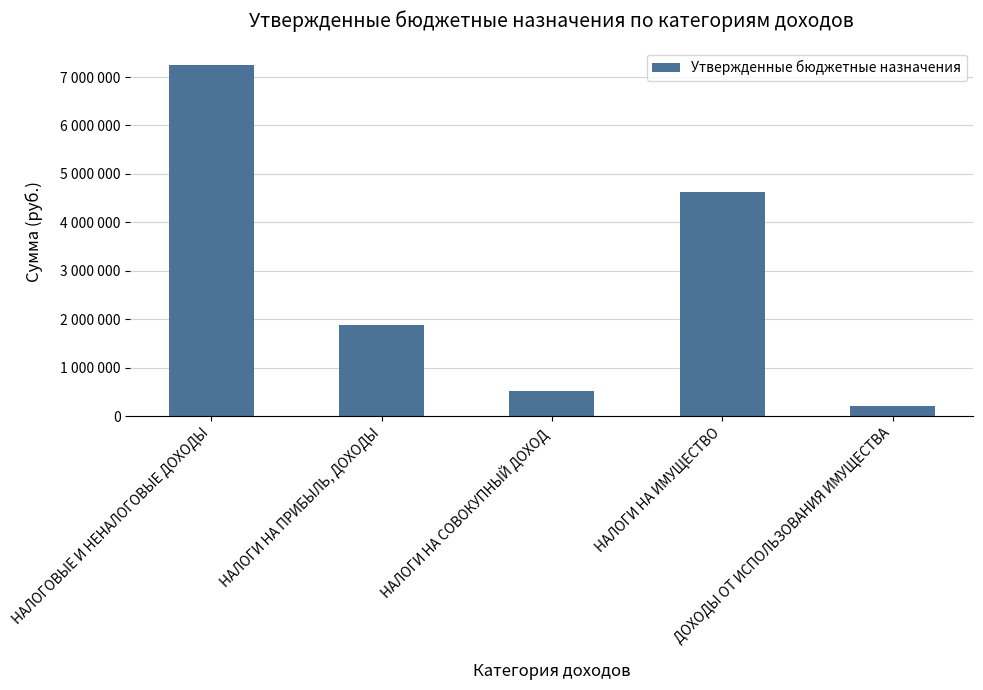

List the labels in order of value, smallest first.

ДОХОДЫ ОТ ИСПОЛЬЗОВАНИЯ ИМУЩЕСТВА, НАЛОГИ НА СОВОКУПНЫЙ ДОХОД, НАЛОГИ НА ПРИБЫЛЬ, ДОХОДЫ, НАЛОГИ НА ИМУЩЕСТВО, НАЛОГОВЫЕ И НЕНАЛОГОВЫЕ ДОХОДЫ